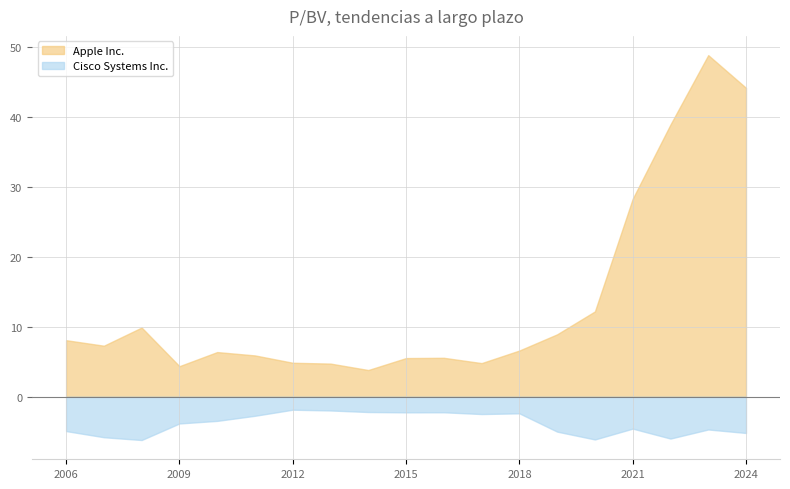

True or false: Cisco Systems Inc. and Apple Inc. cross at least once.

False